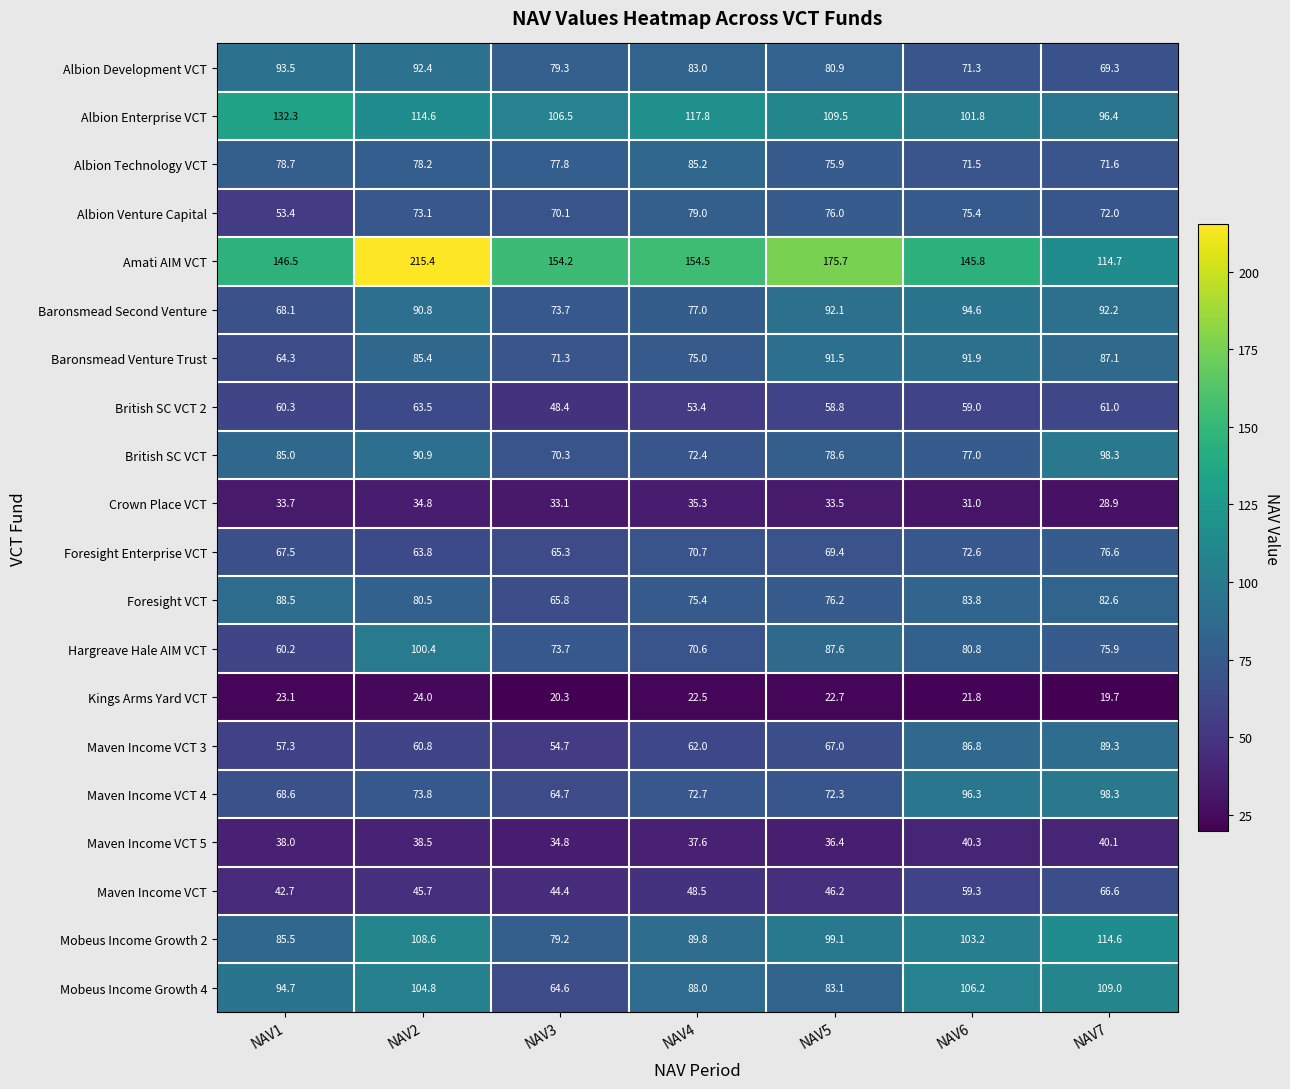

What is the maximum value for Hargreave Hale AIM VCT?

100.4